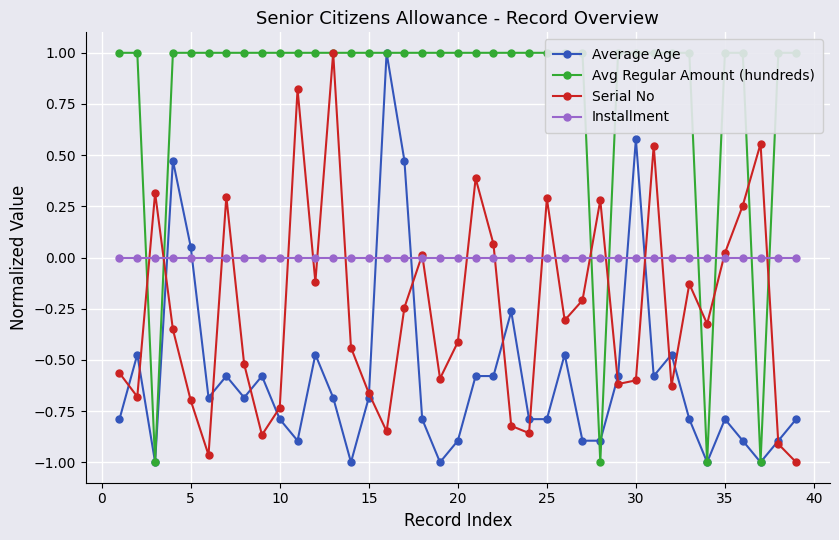

Is it true that Average Age equals -0.8 at 35?

True